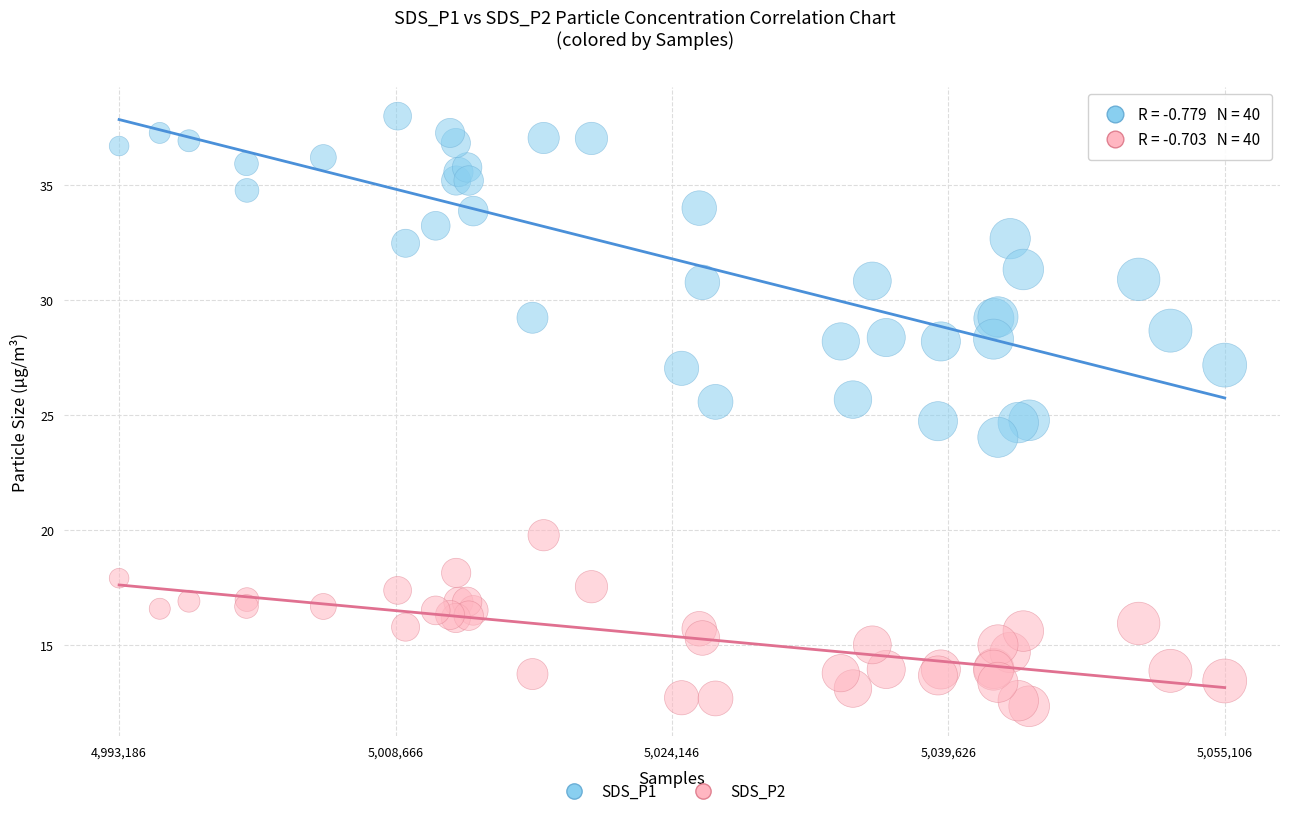

What are all the series names shown in the legend?

SDS_P1, SDS_P2